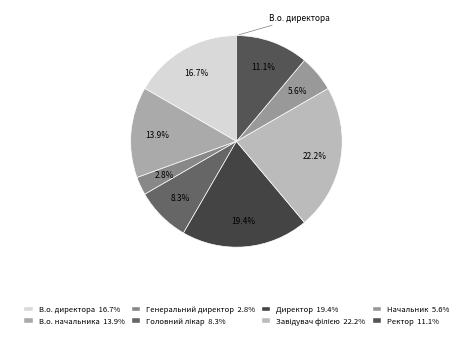

How many segments does this pie chart have?

8